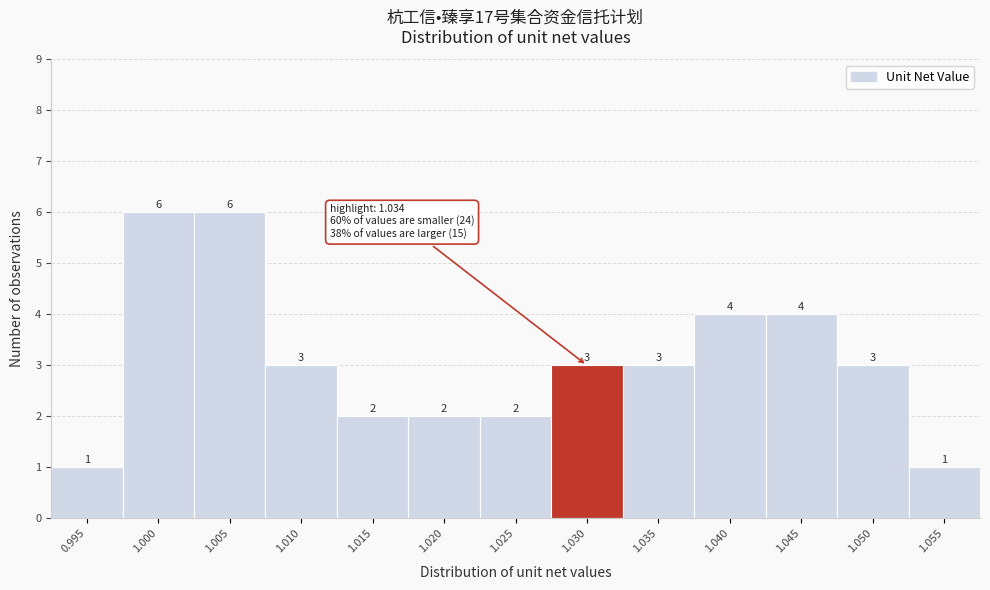

Reading left to right, transcribe all the data shown in this chart.

1	6	6	3	2	2	2	3	3	4	4	3	1